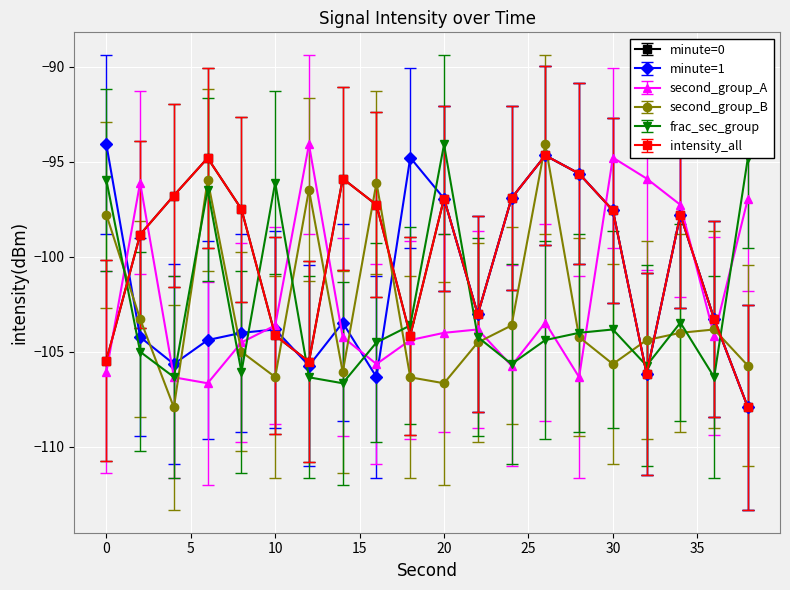

How many intersections are there between minute=0 and frac_sec_group?

8